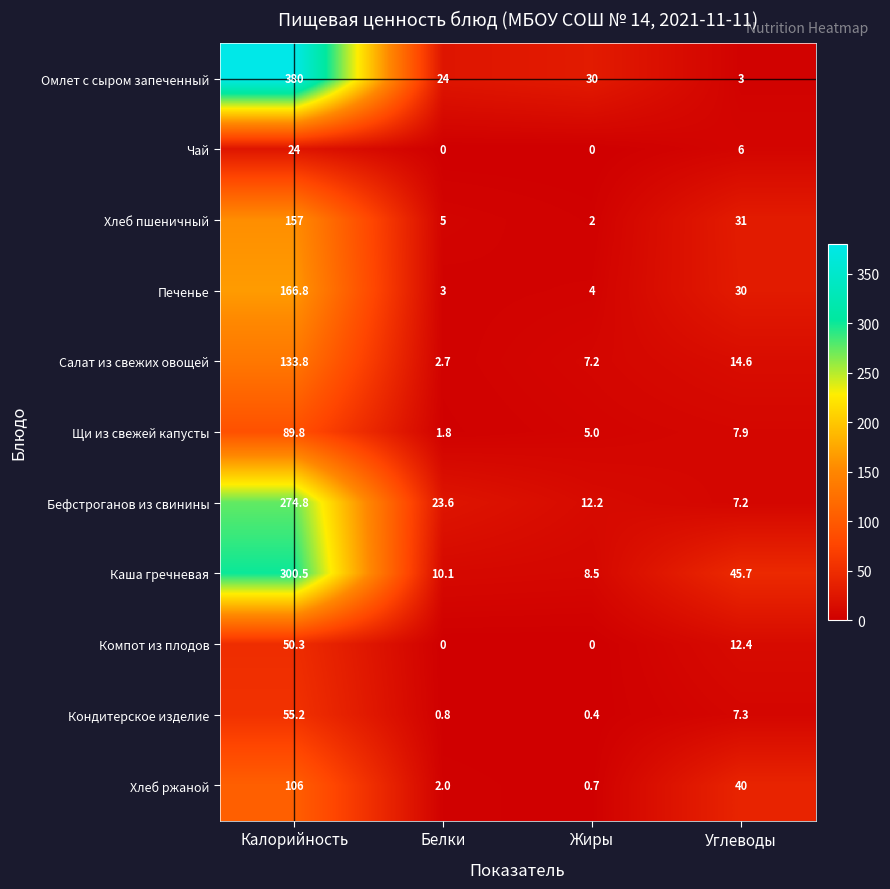

What is the sum of the Компот из плодов values at Углеводы and Калорийность?

62.7